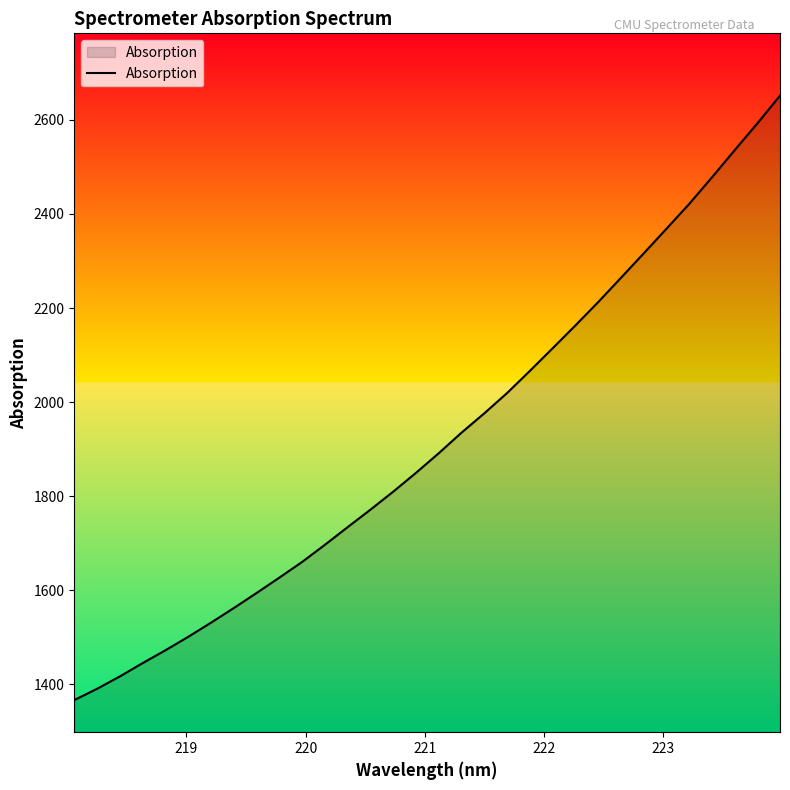

How many lines are shown in the chart?

1